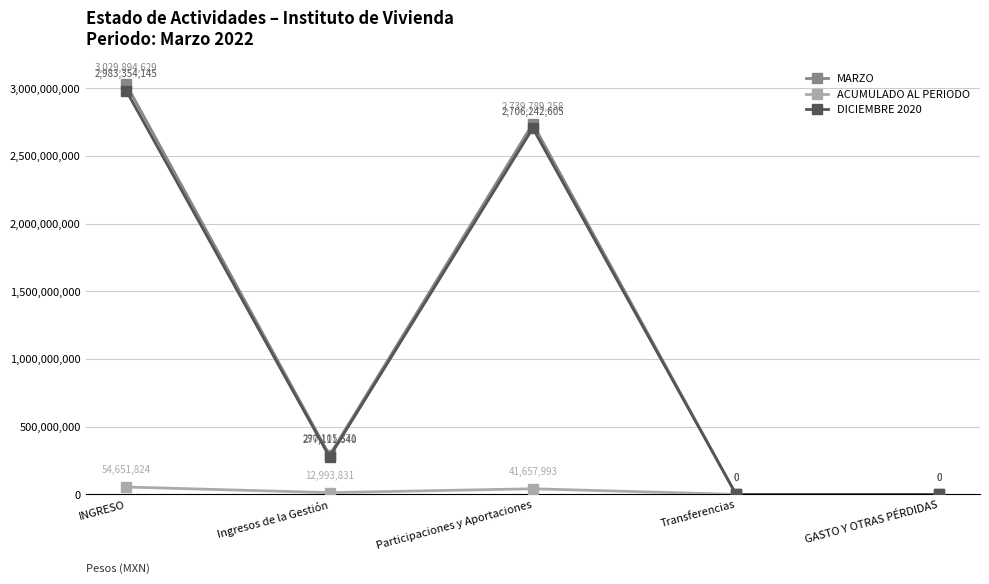

What is the sum of the MARZO values at Participaciones y Aportaciones and INGRESO?

5769683887.0